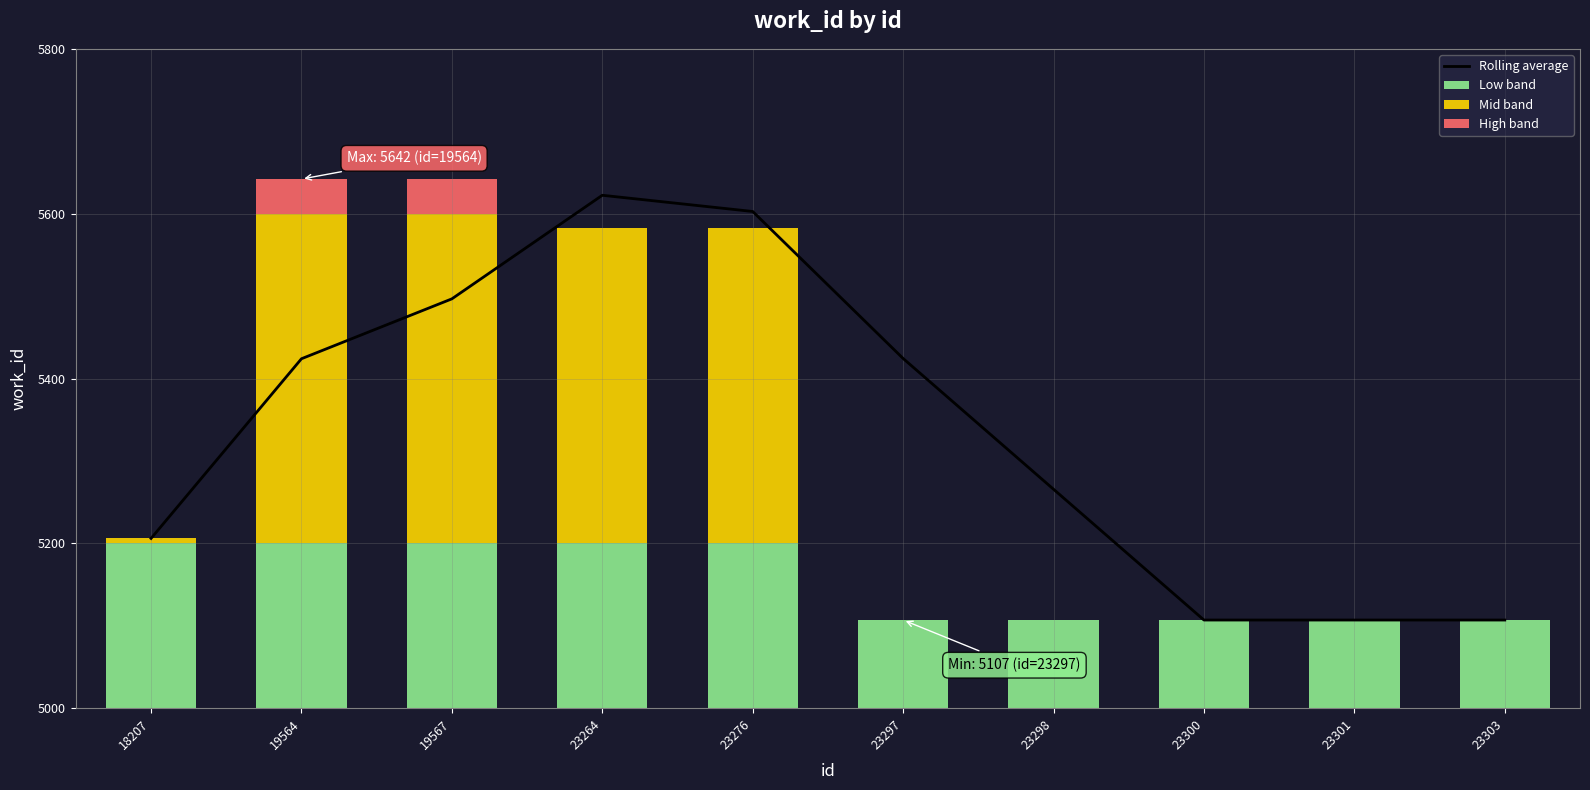

Is the value of Low band at 19567 greater than the value of High band at 23303?

Yes